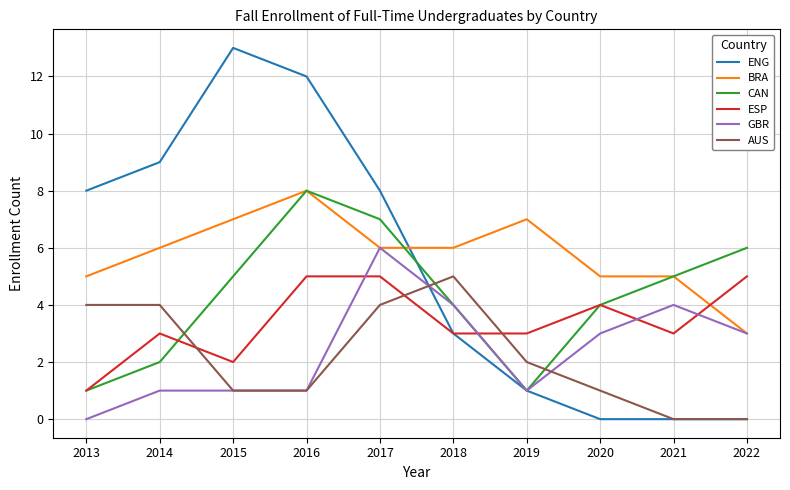

Between 2019 and 2022, which series saw the biggest shift?

CAN